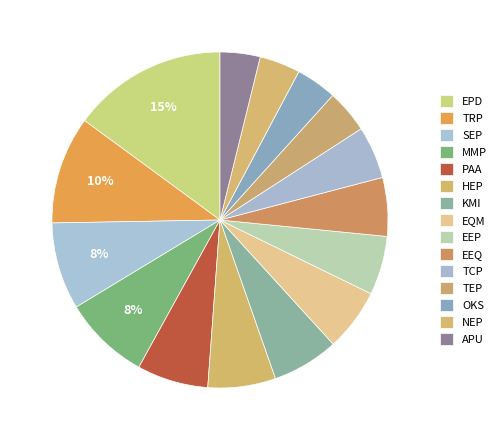

Is there any slice that represents more than half of the pie?

No